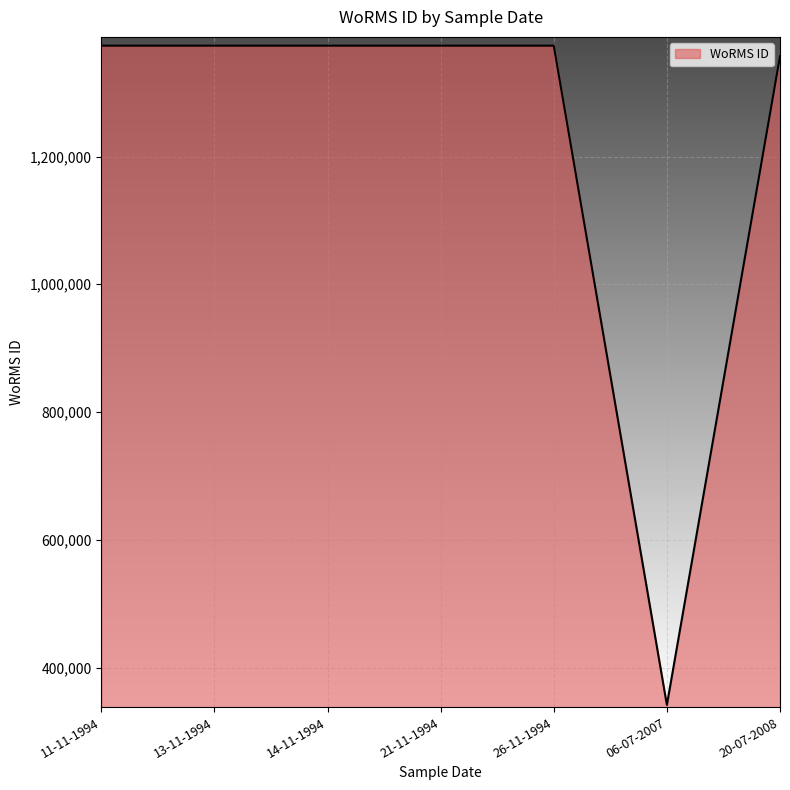

What is the change in value from 21-11-1994 to 20-07-2008?

-16602